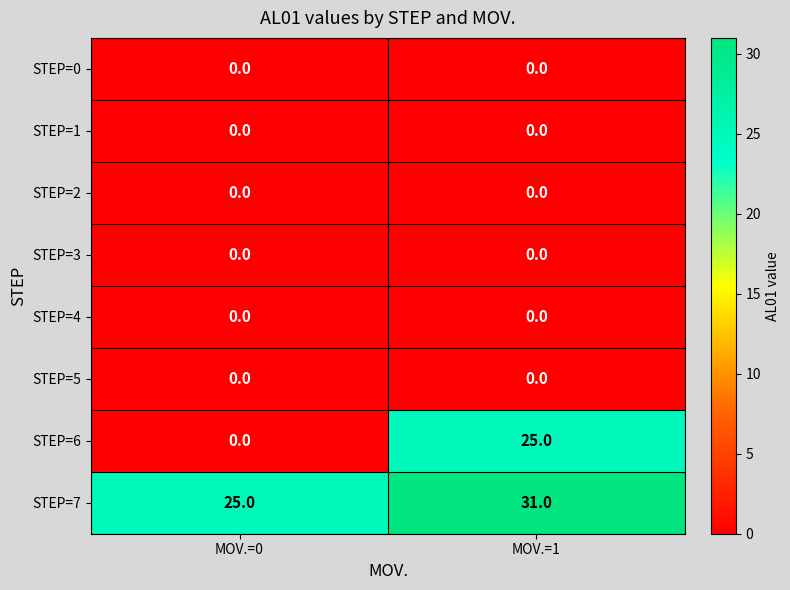

What is the difference between the highest and lowest values at MOV.=0?

25